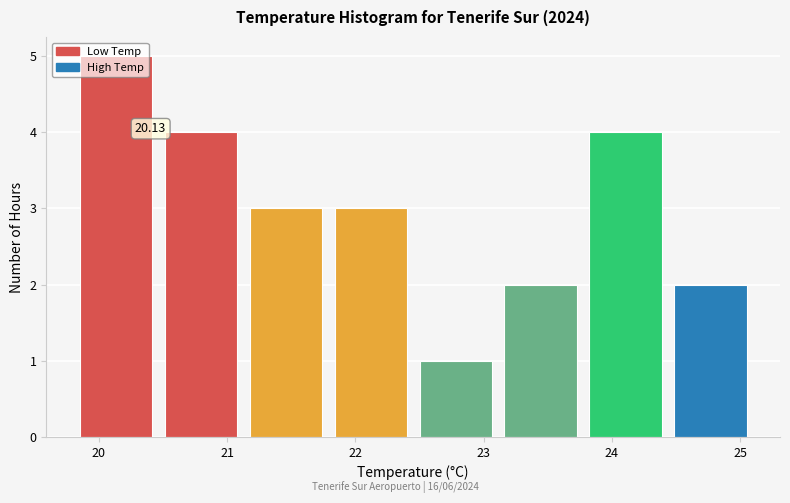

Over which range of the x-axis is the bar tallest?

19.8 to 20.5